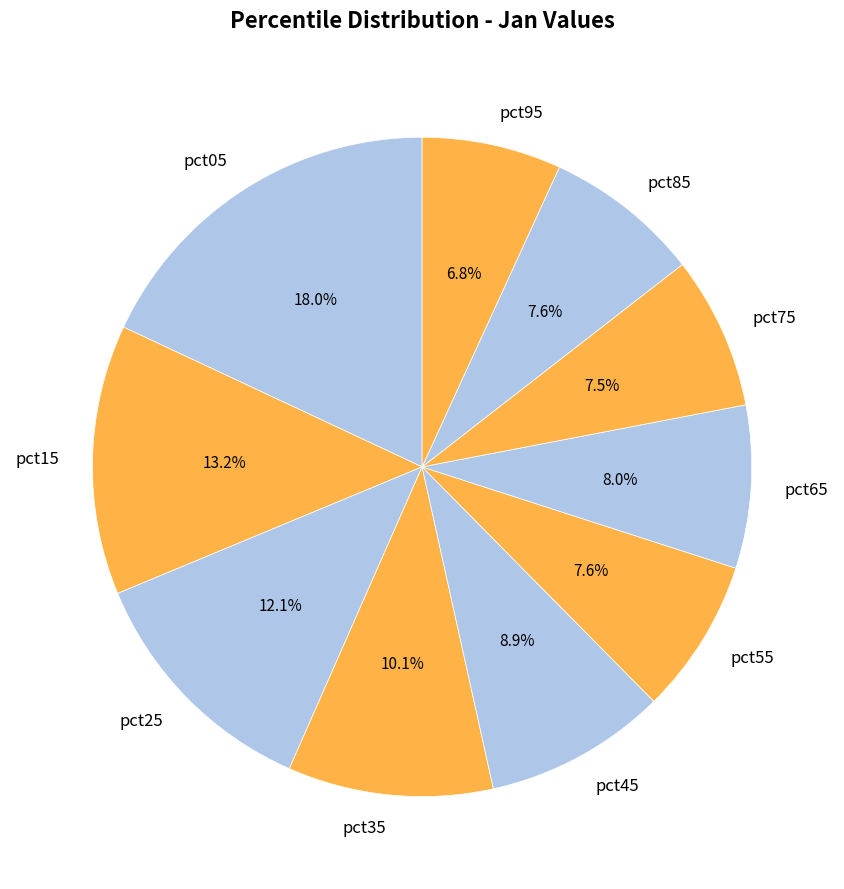

Which has a higher value, pct95 or pct15?

pct15